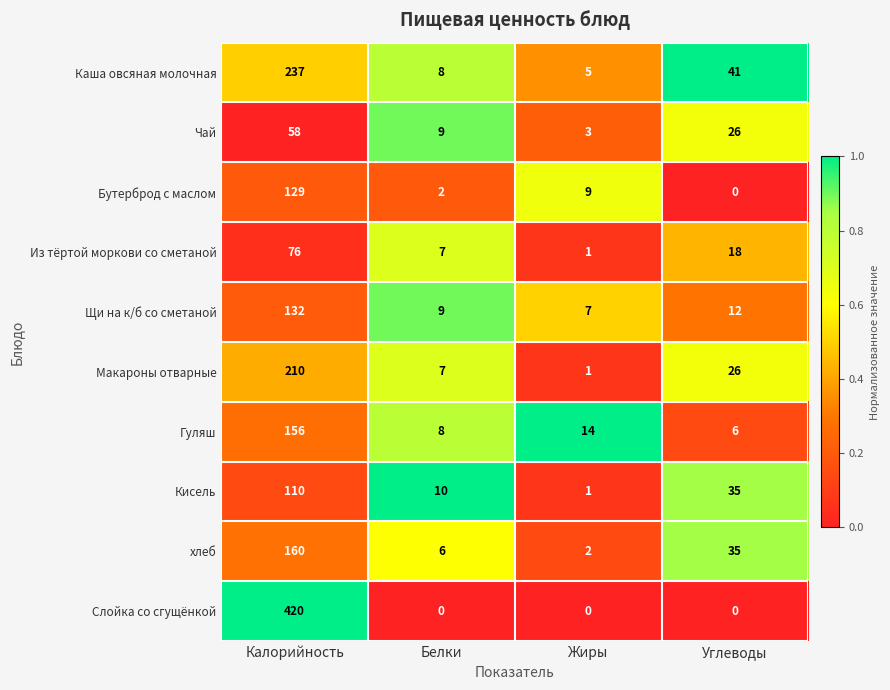

Rank the series by their maximum value, from highest to lowest.

Слойка со сгущёнкой, Каша овсяная молочная, Макароны отварные, хлеб, Гуляш, Щи на к/б со сметаной, Бутерброд с маслом, Кисель, Из тёртой моркови со сметаной, Чай